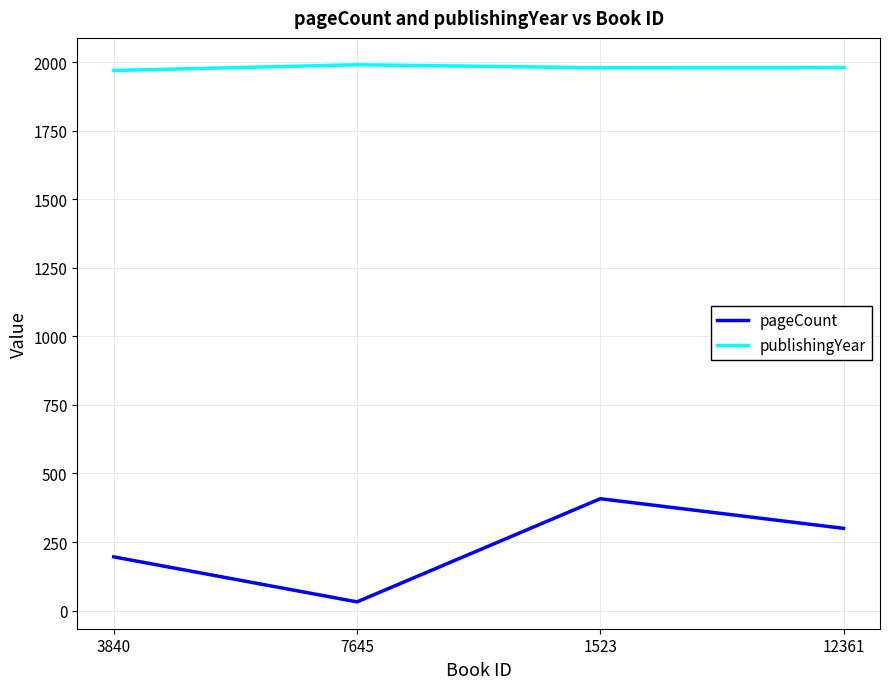

At which category does the chart reach its minimum across all series?

7645